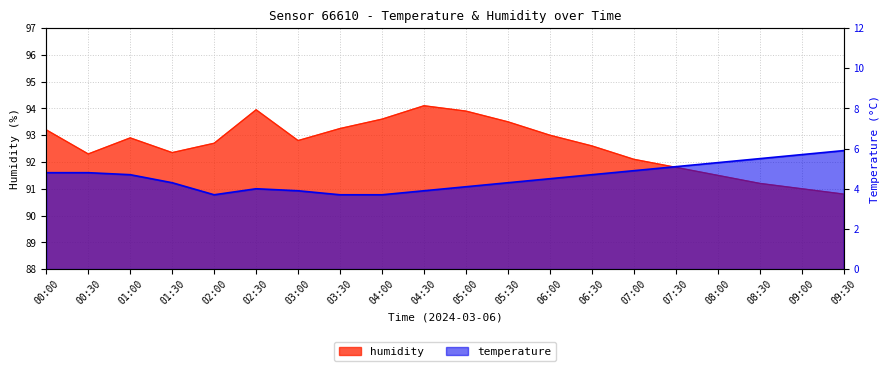

How many values in the temperature series exceed 4?

14